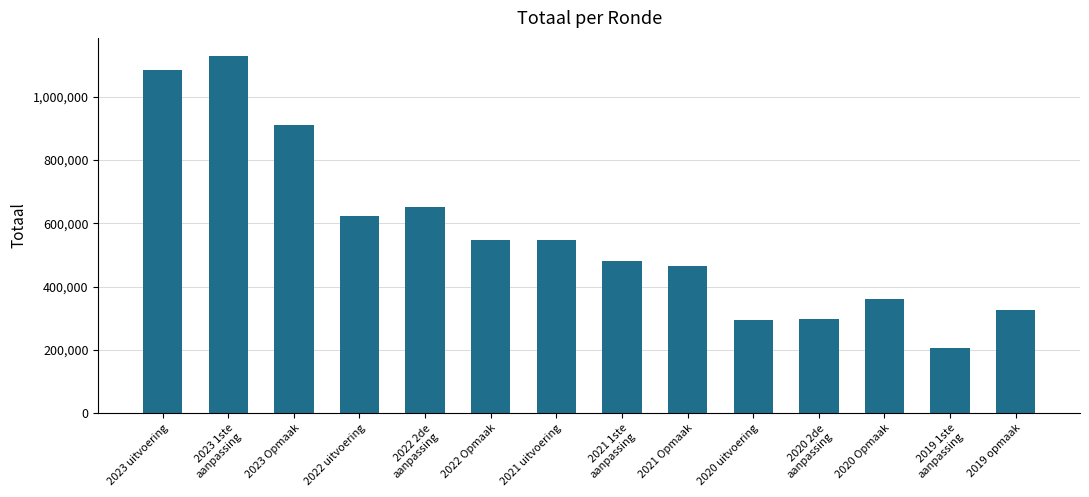

What is the change in value from 2023 1ste aanpassing to 2021 uitvoering?

-581634